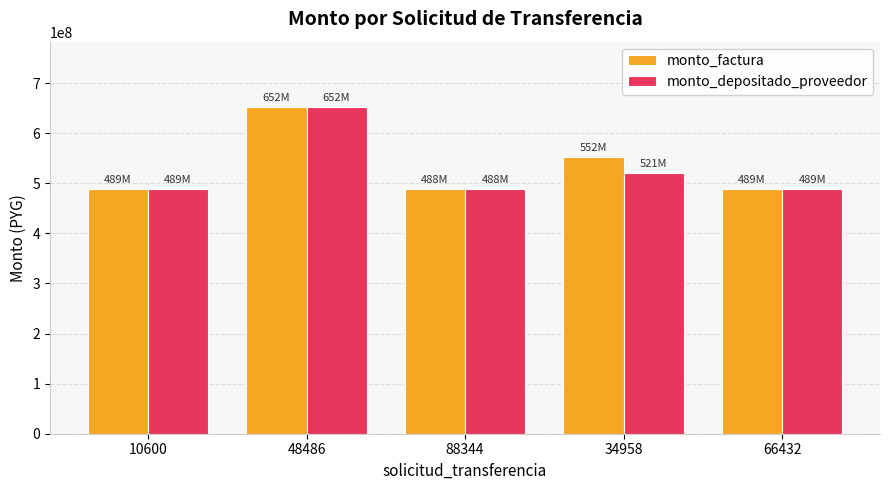

What is the difference between the monto_factura values at 48486 and 10600?

163075000